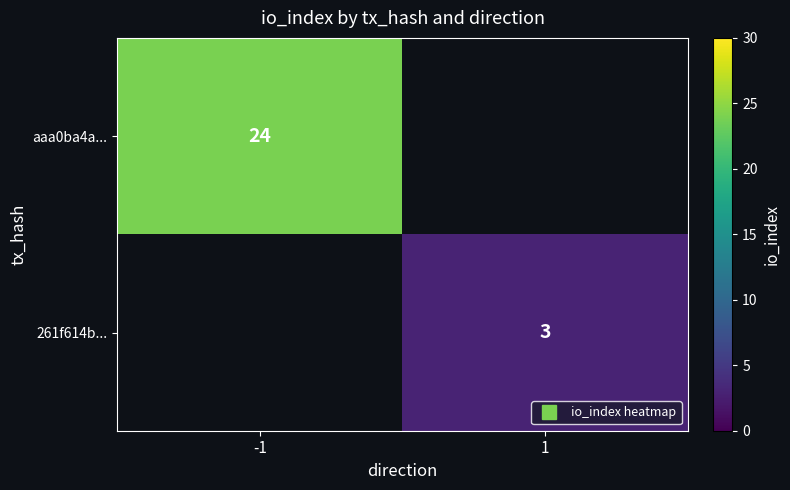

Where is aaa0ba4a... nearest to the value 24?

-1